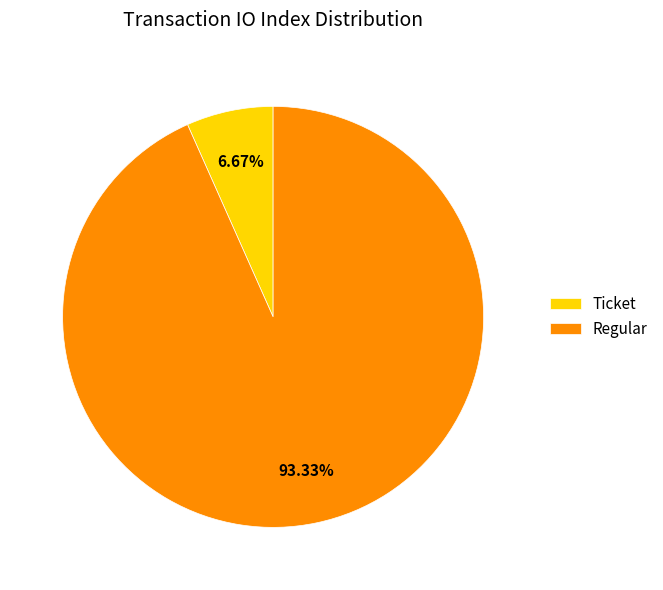

Which has a higher value, Ticket or Regular?

Regular